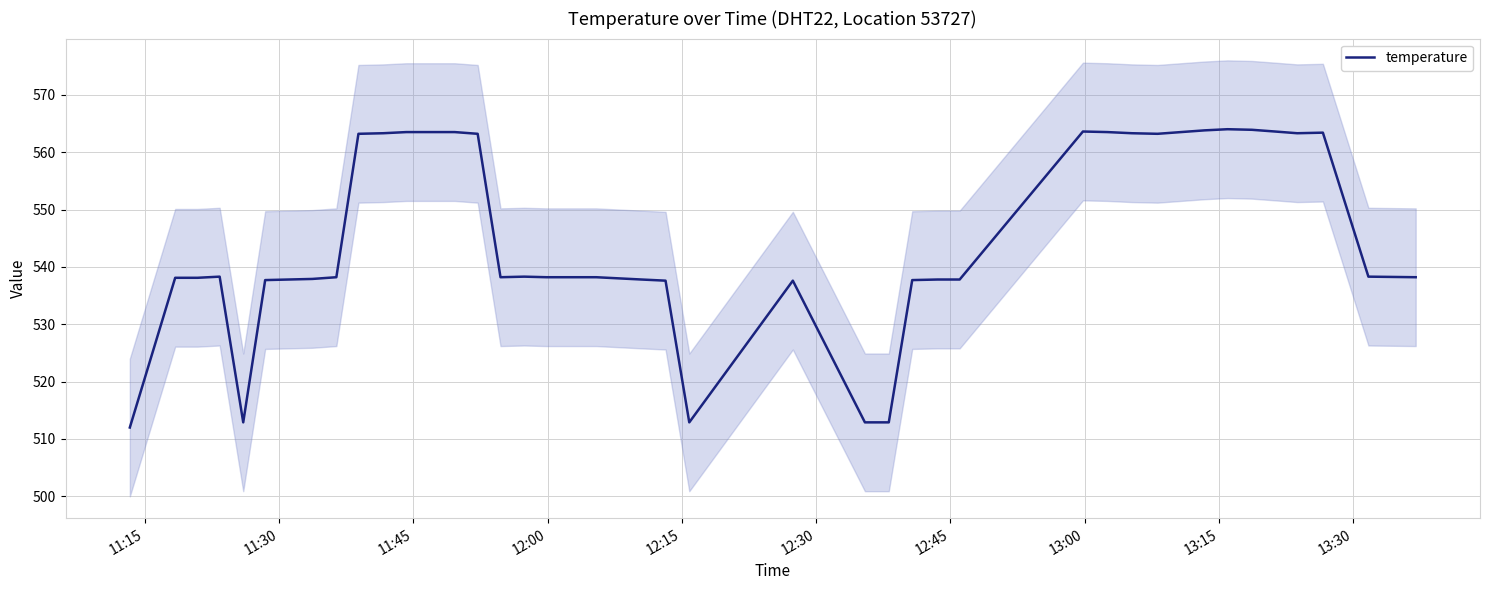

What is the maximum value for temperature?

564.0